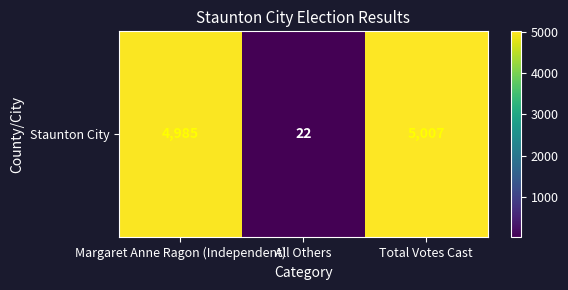

The value at All Others is 29. True or false?

False